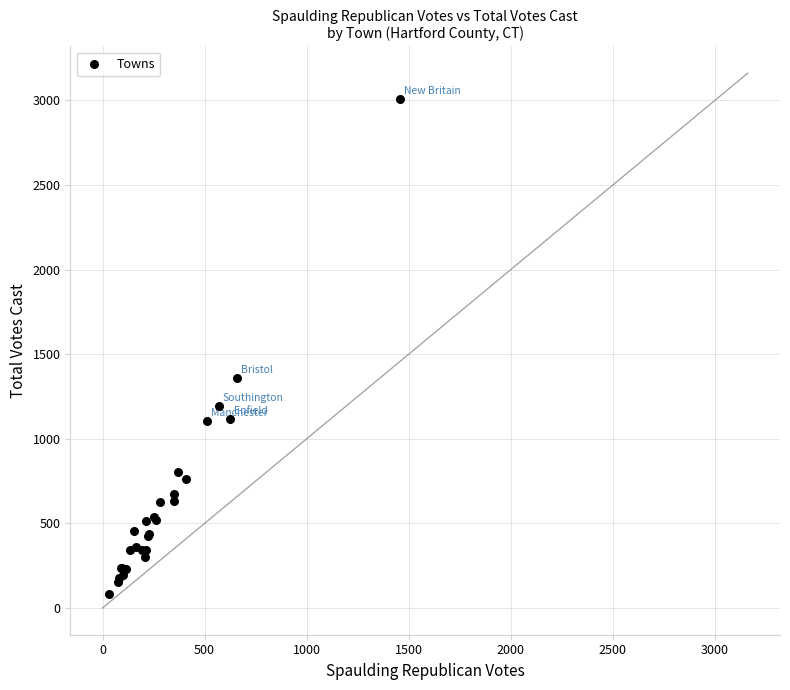

What Y value in the scatter plot is closest to 1545?

1359